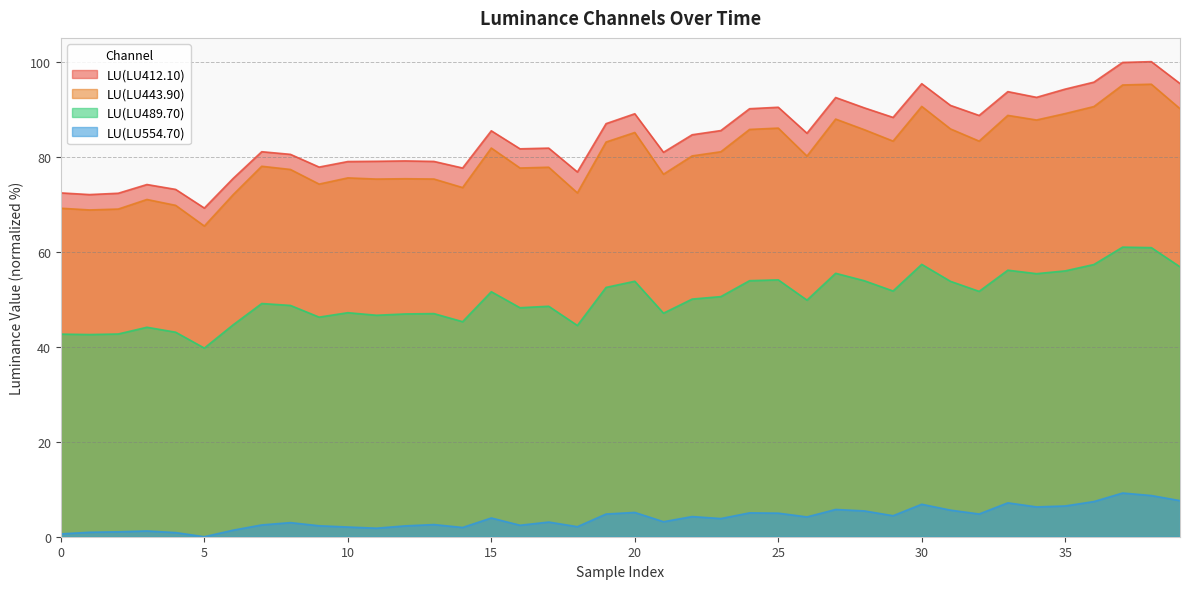

What is the label of the 27th point from the right?

13